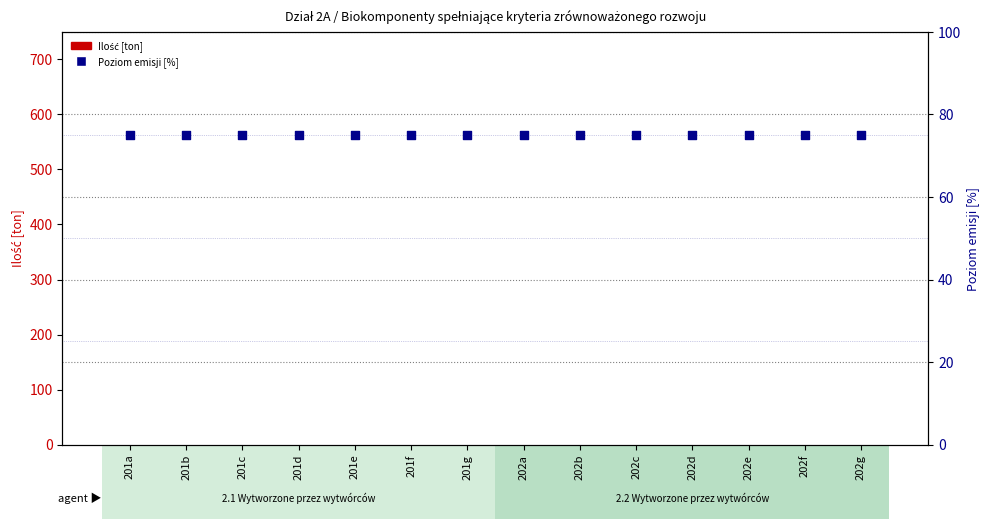

Which series reaches the maximum Y coordinate?

Poziom emisji [%]